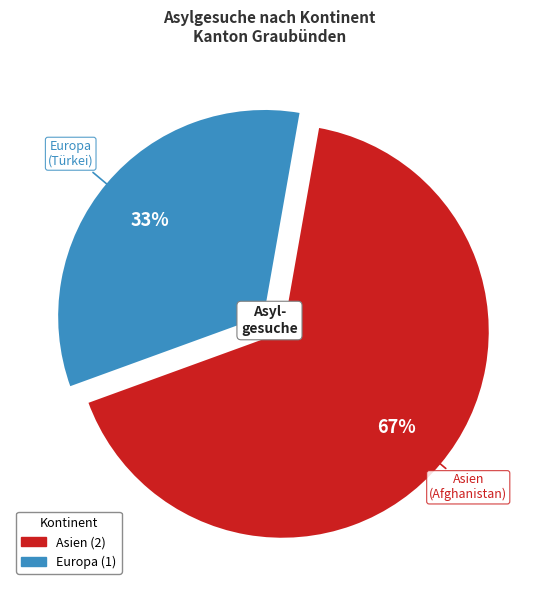

Does any single category account for the majority?

Yes